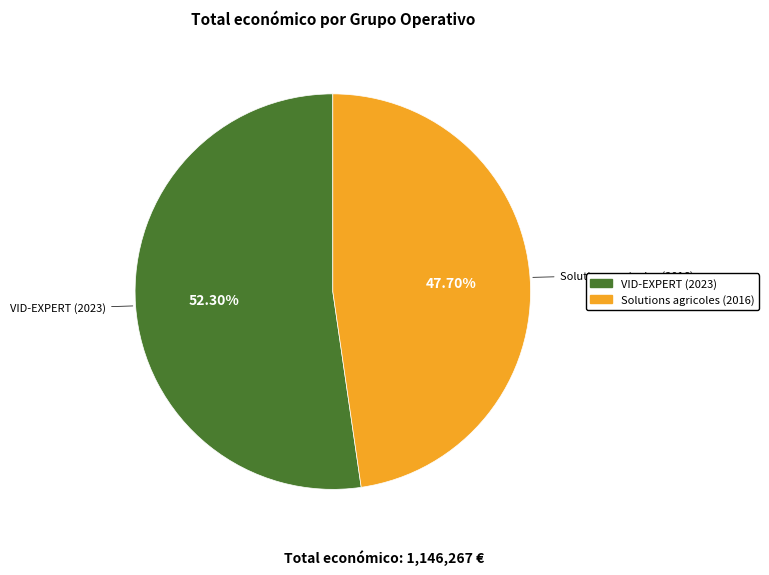

To the nearest percent, what is the difference between the largest and smallest slice percentages?

5%